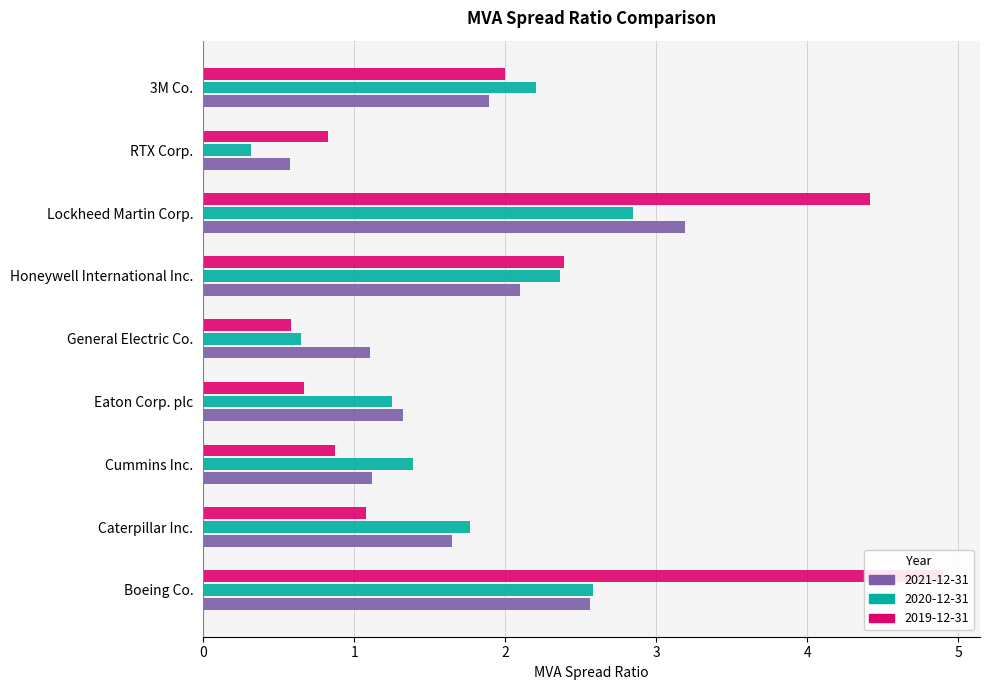

Reading left to right, transcribe all the data shown in this chart.

2021-12-31: Boeing Co.=2.6	Caterpillar Inc.=1.6	Cummins Inc.=1.1	Eaton Corp. plc=1.3	General Electric Co.=1.1	Honeywell International Inc.=2.1	Lockheed Martin Corp.=3.2	RTX Corp.=0.6	3M Co.=1.9
2020-12-31: Boeing Co.=2.6	Caterpillar Inc.=1.8	Cummins Inc.=1.4	Eaton Corp. plc=1.2	General Electric Co.=0.6	Honeywell International Inc.=2.4	Lockheed Martin Corp.=2.8	RTX Corp.=0.3	3M Co.=2.2
2019-12-31: Boeing Co.=4.9	Caterpillar Inc.=1.1	Cummins Inc.=0.9	Eaton Corp. plc=0.7	General Electric Co.=0.6	Honeywell International Inc.=2.4	Lockheed Martin Corp.=4.4	RTX Corp.=0.8	3M Co.=2.0